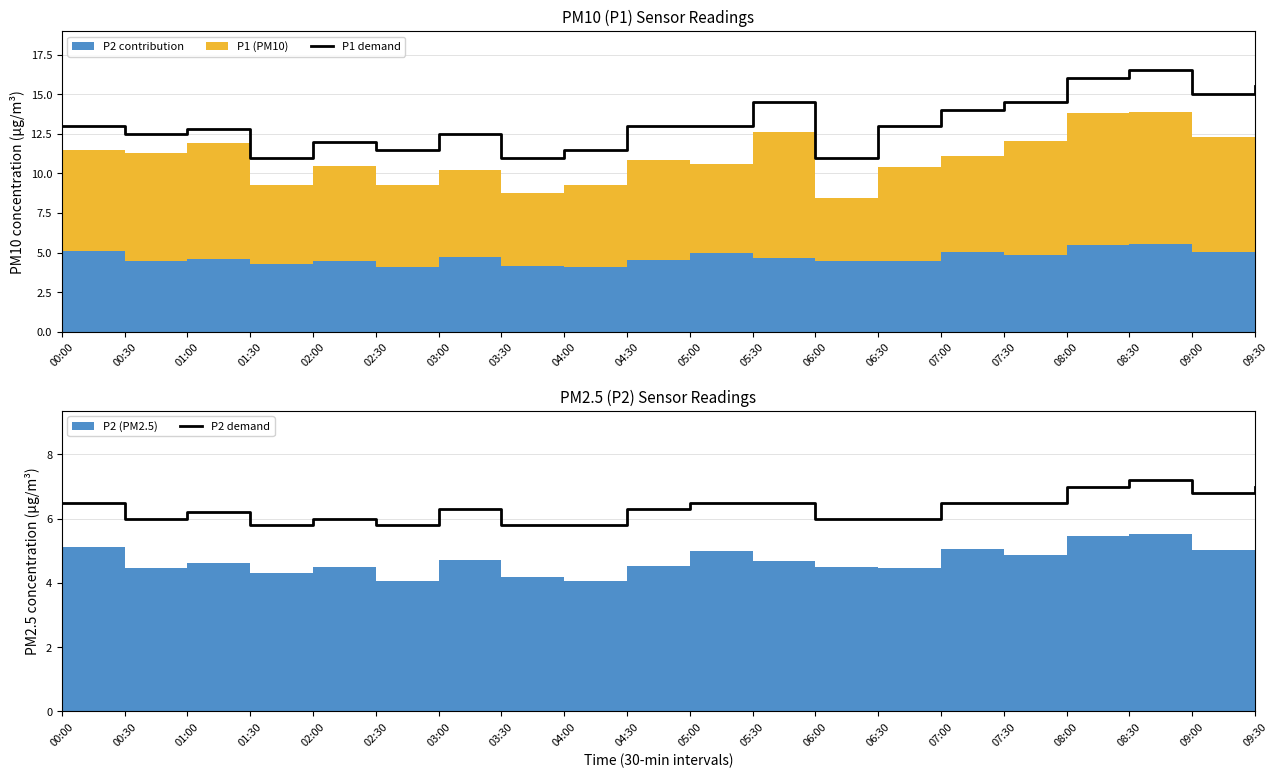

Reading left to right, list all the values displayed in this chart.

P1 demand: 00:00=13.0	00:30=12.5	01:00=12.8	01:30=11.0	02:00=12.0	02:30=11.5	03:00=12.5	03:30=11.0	04:00=11.5	04:30=13.0	05:00=13.0	05:30=14.5	06:00=11.0	06:30=13.0	07:00=14.0	07:30=14.5	08:00=16.0	08:30=16.5	09:00=15.0	09:30=15.5
P2 demand: 00:00=6.5	00:30=6.0	01:00=6.2	01:30=5.8	02:00=6.0	02:30=5.8	03:00=6.3	03:30=5.8	04:00=5.8	04:30=6.3	05:00=6.5	05:30=6.5	06:00=6.0	06:30=6.0	07:00=6.5	07:30=6.5	08:00=7.0	08:30=7.2	09:00=6.8	09:30=7.0